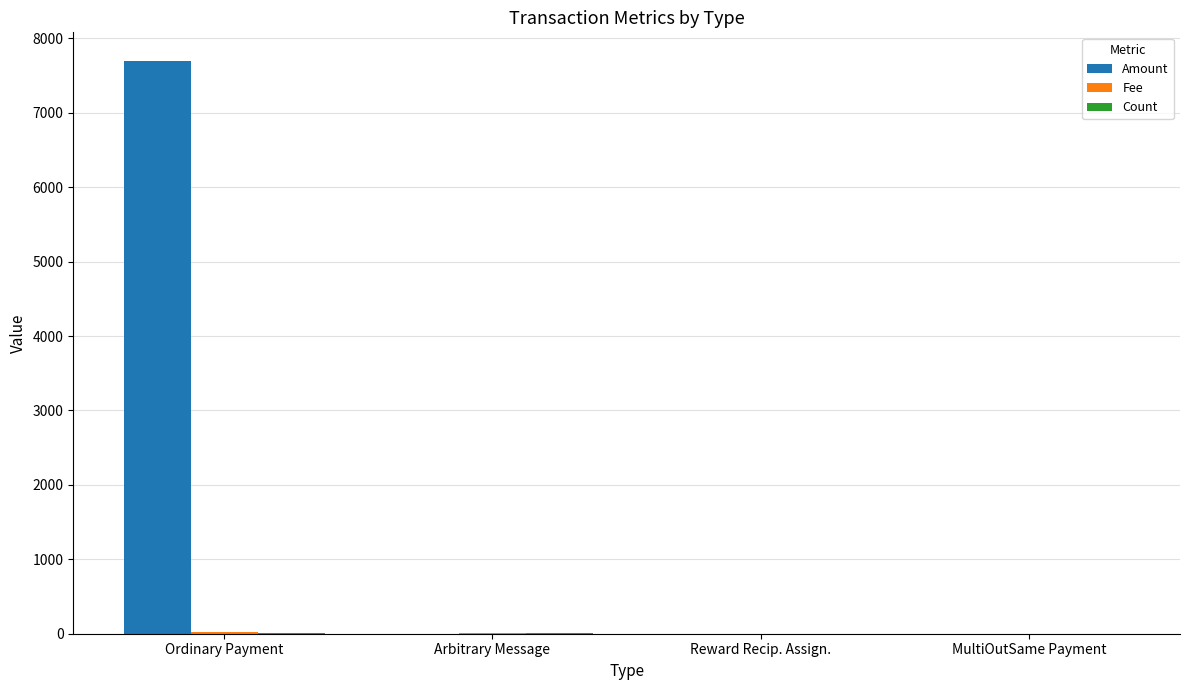

What is the sum of all Amount values?

7696.0